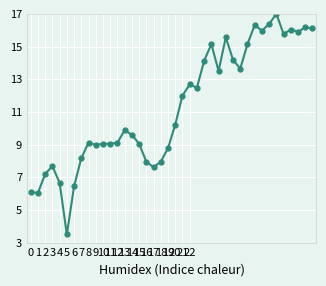

What is the value of the 24th point from the left?

12.5